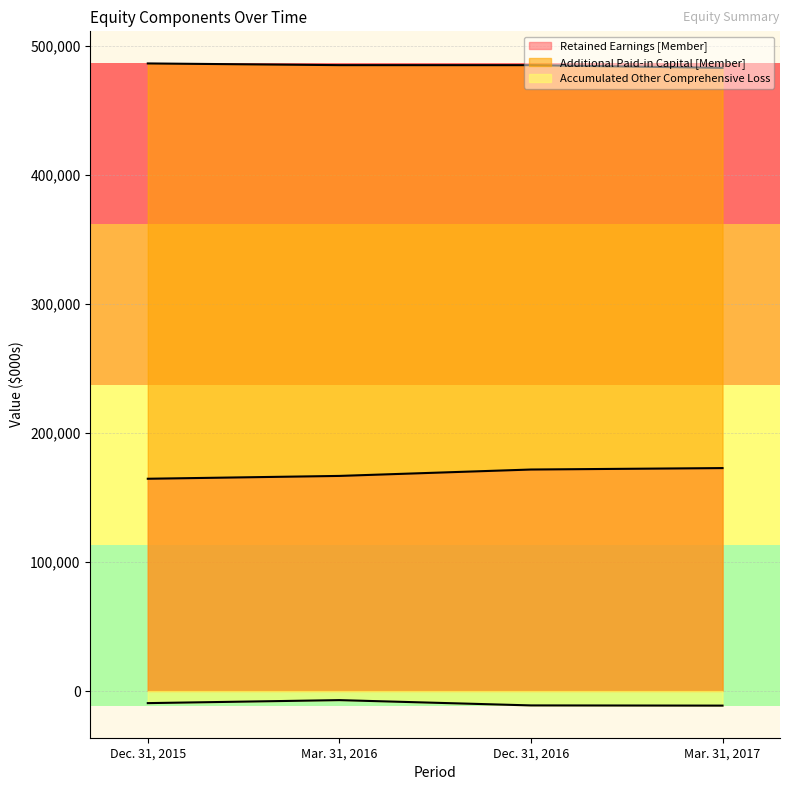

What is the difference between the second highest and second lowest values in the Retained Earnings [Member] series?

4956